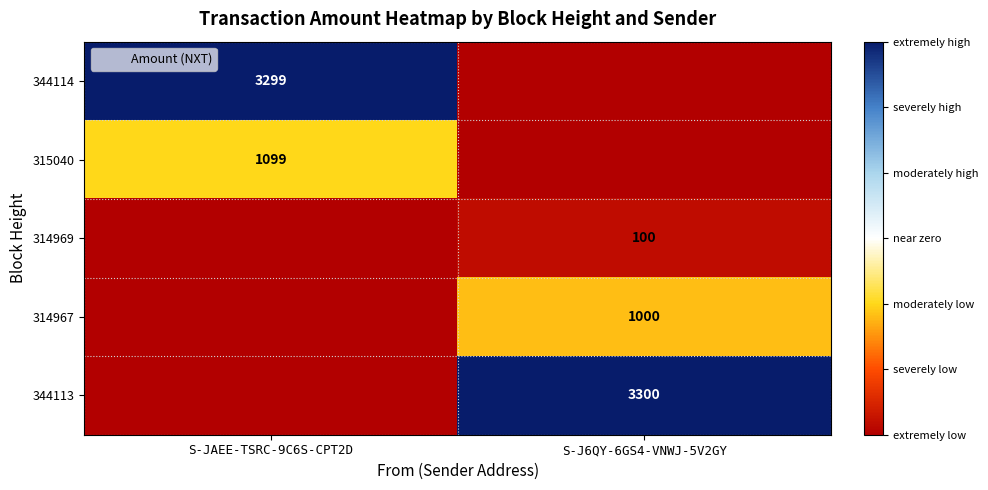

True or false: 314969 has a value of -68 at S-JAEE-TSRC-9C6S-CPT2D.

False